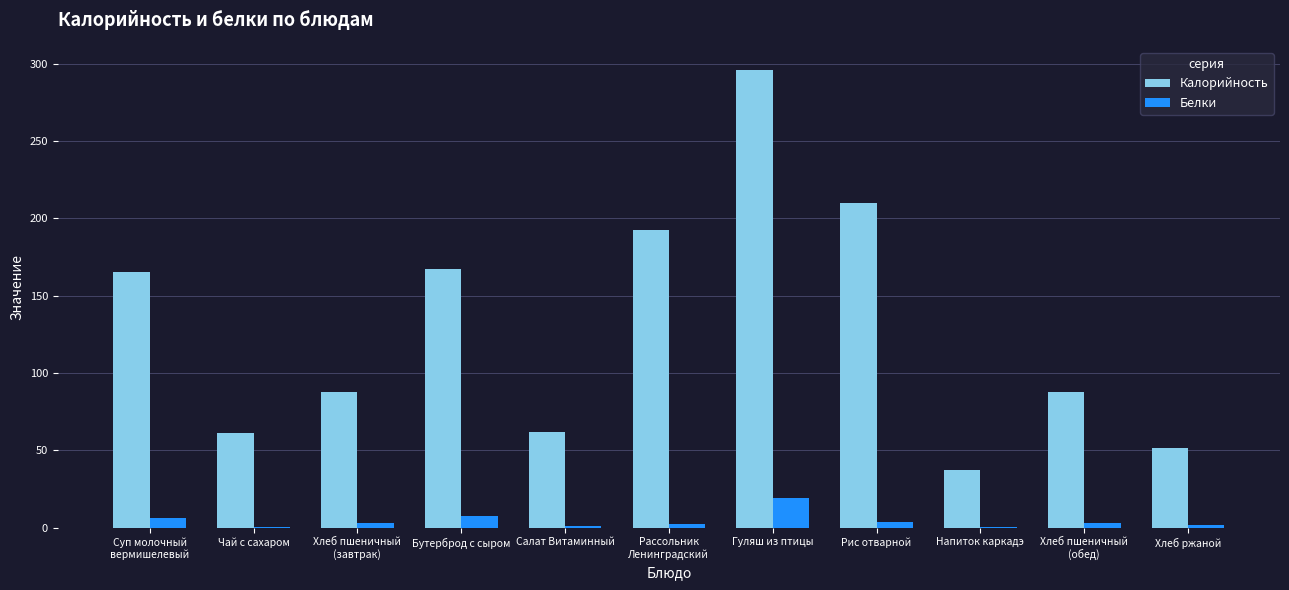

What is the sum of all Калорийность values?

1418.7